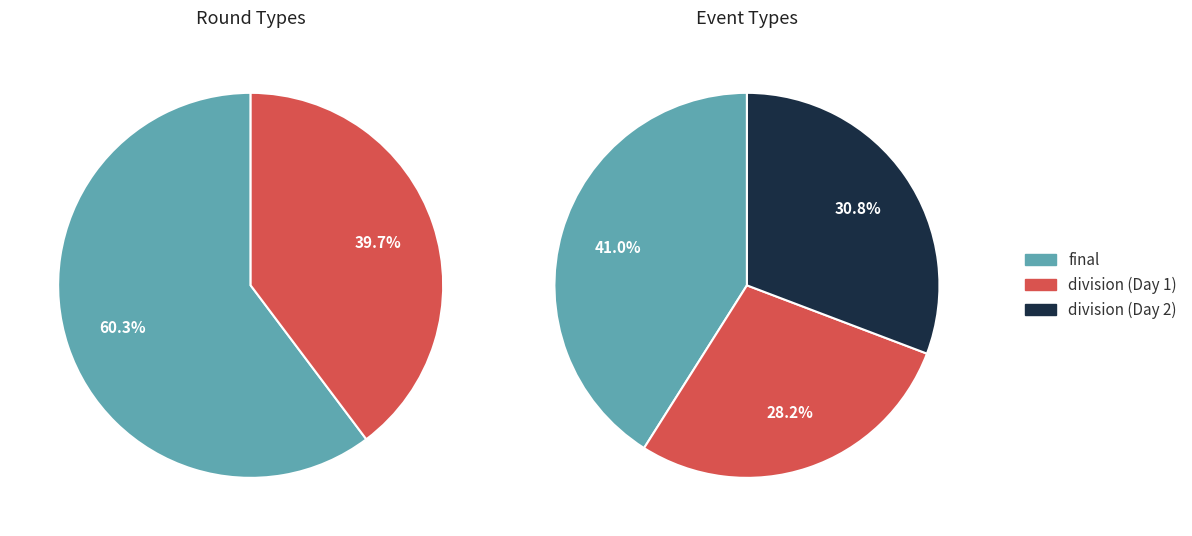

Which category has the smallest portion of the pie?

division